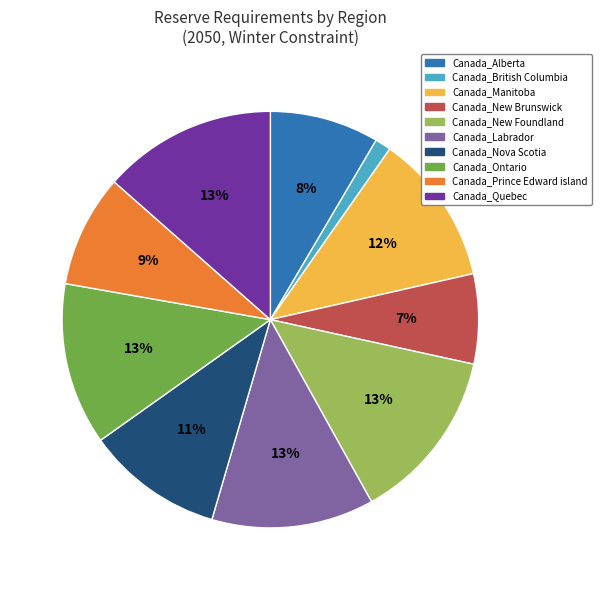

Is there any slice that represents more than half of the pie?

No